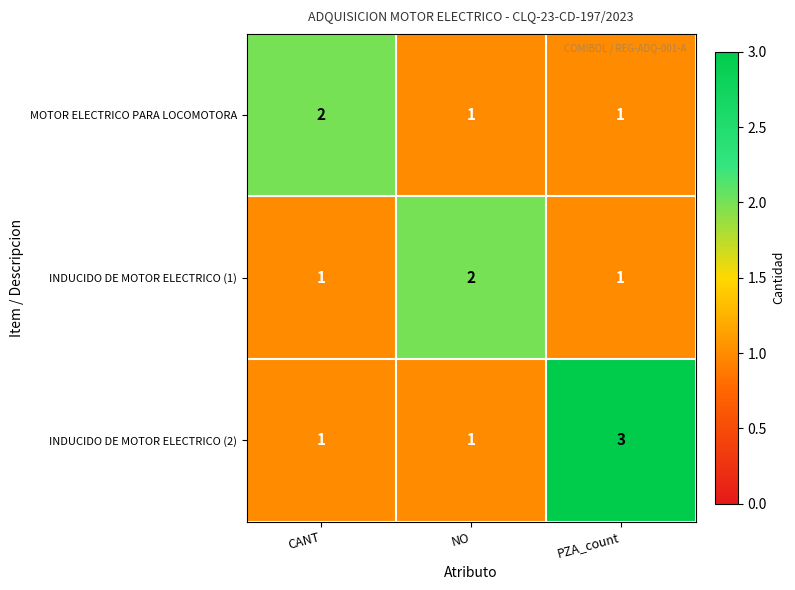

At which category is the sum across all series the highest?

PZA_count